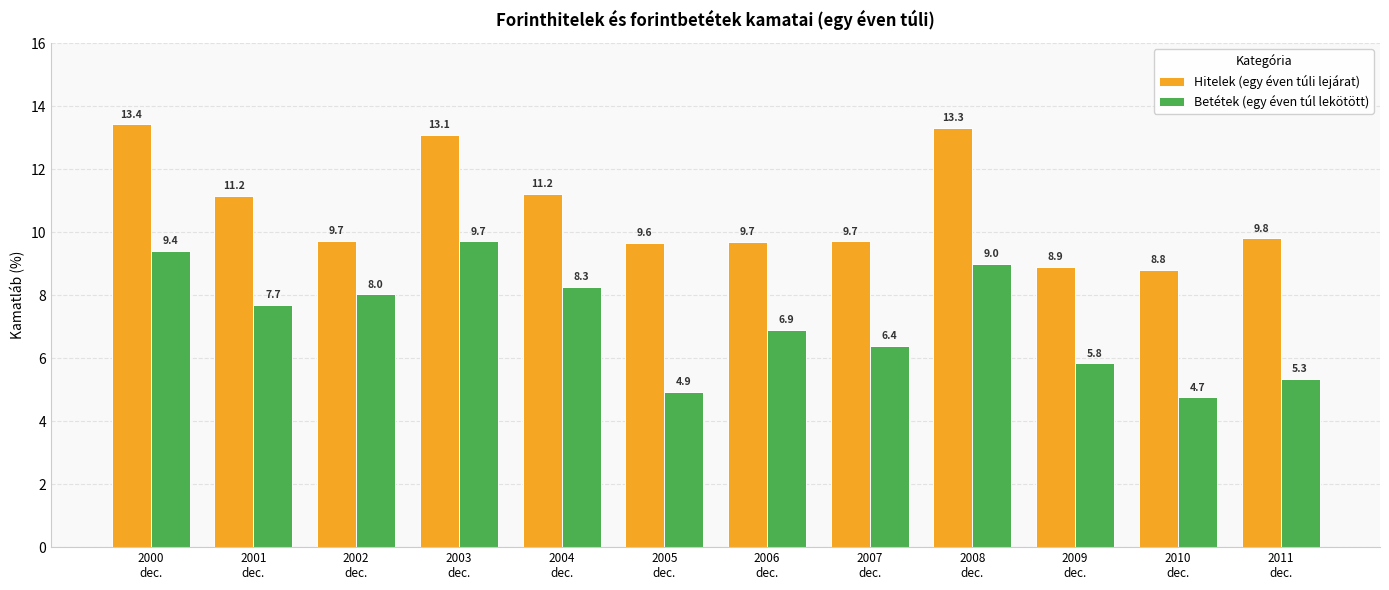

What are all the series names shown in the legend?

Hitelek (egy éven túli lejárat), Betétek (egy éven túl lekötött)